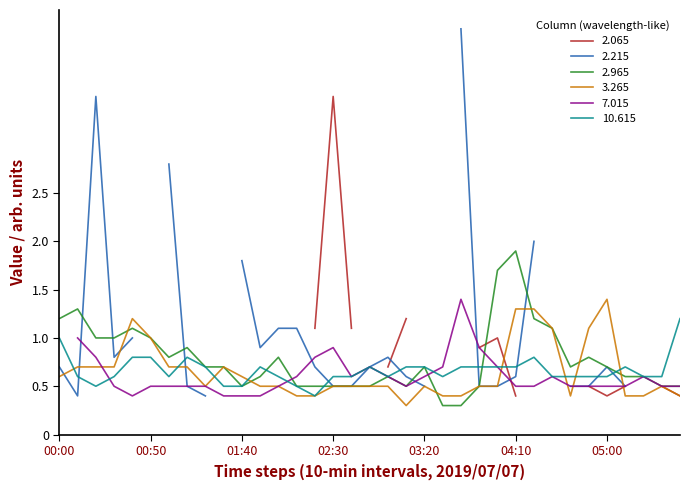

True or false: 3.265 has a value of 0.5 at 03:20.

True